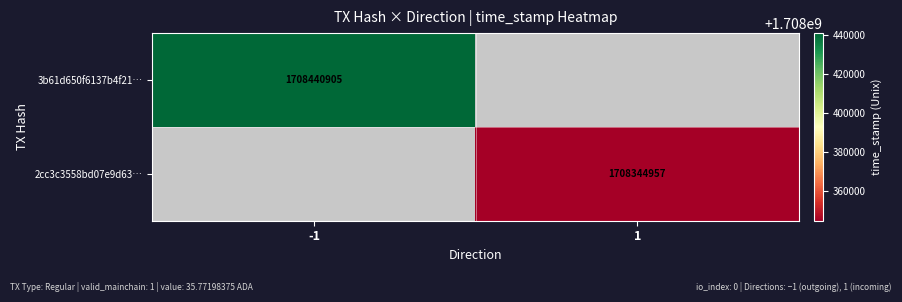

The value of 2cc3c3558bd07e9d63… at 1 is 1708344957. True or false?

True